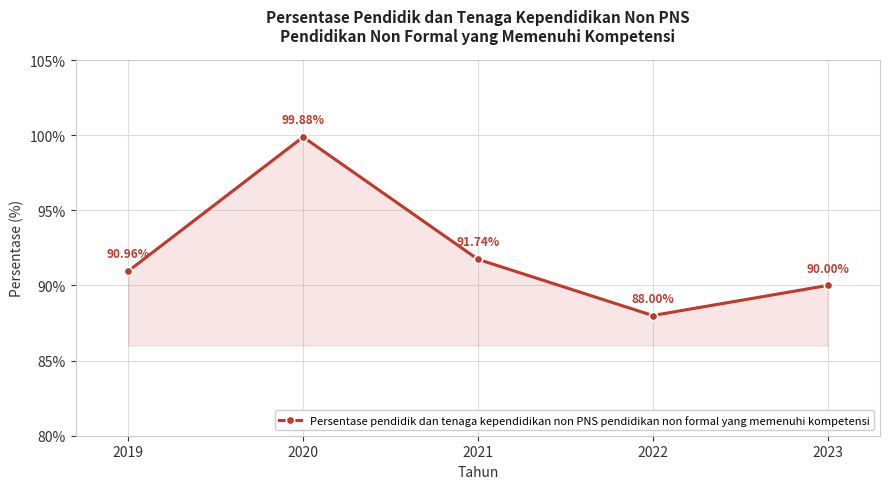

How many points are lower than both their immediate neighbors (excluding endpoints)?

1